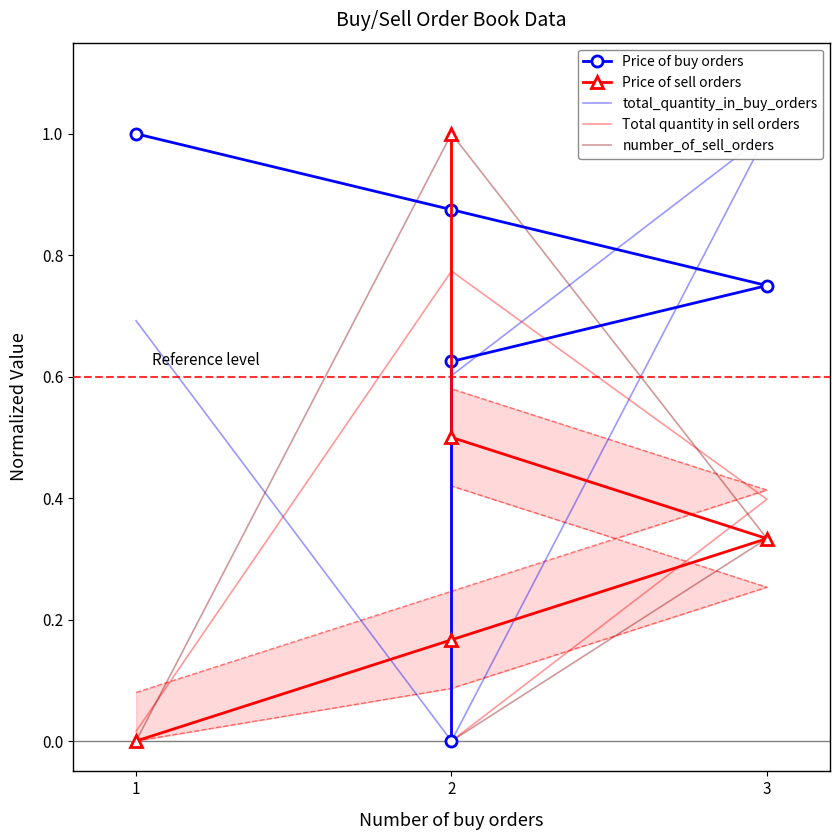

Reading left to right, what are all the values shown in this chart?

Price of buy orders: 1.0	0.9	0.8	0.6	0.0
Price of sell orders: 0.0	0.2	0.3	0.5	1.0
total_quantity_in_buy_orders: 0.7	0.0	1.0	0.6	0.0
Total quantity in sell orders: 0.0	0.8	0.4	0.0	1.0
number_of_sell_orders: 0.0	1.0	0.3	0.0	0.0